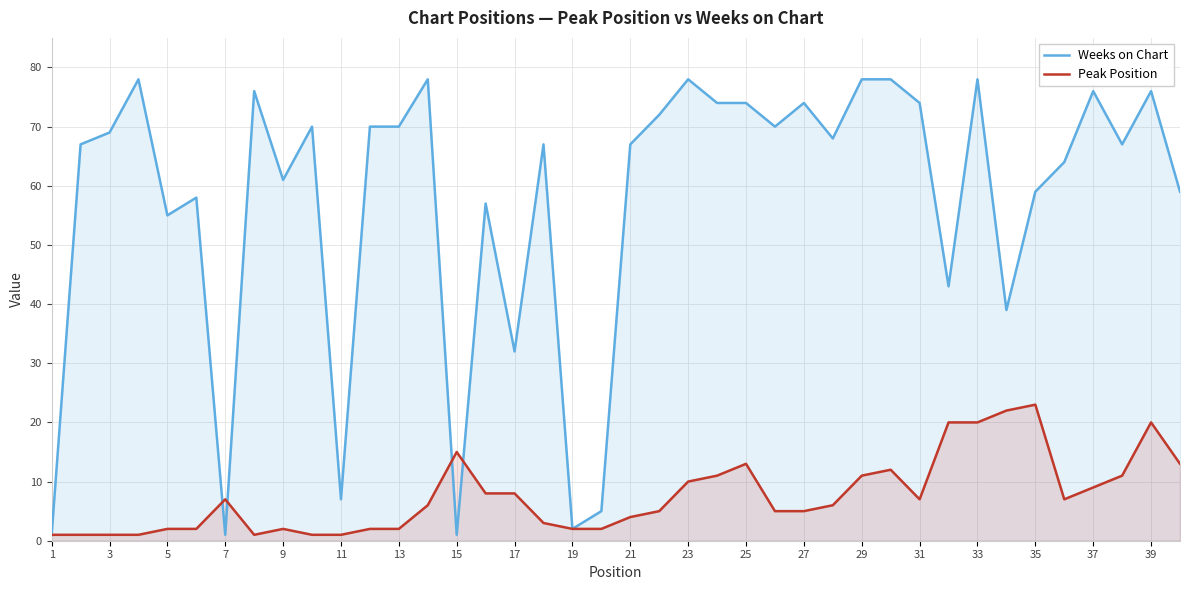

How many lines are shown in the chart?

2